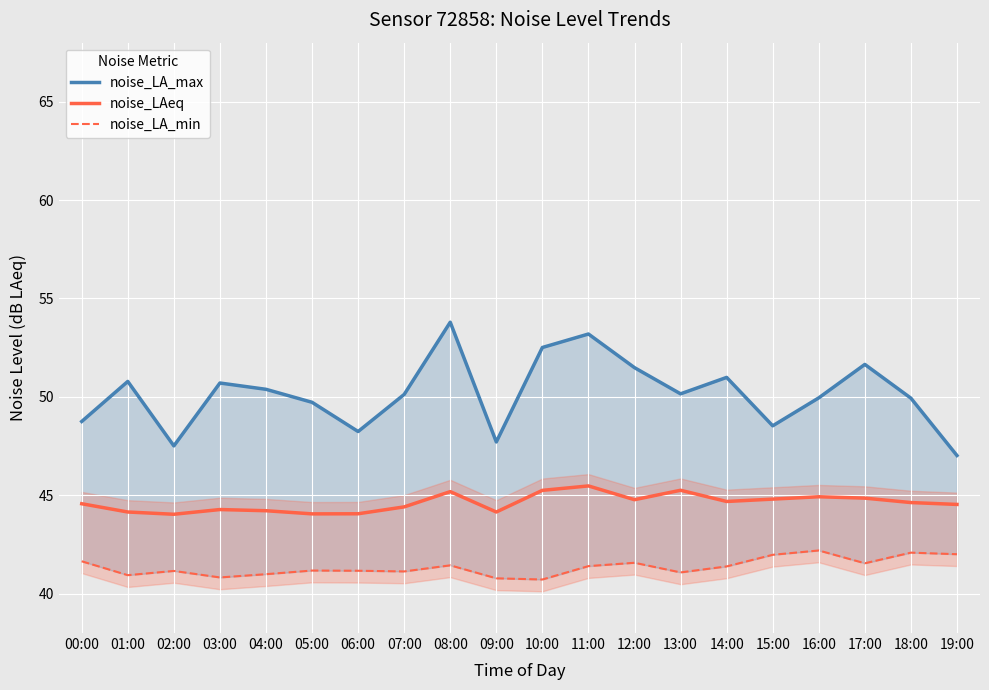

True or false: noise_LAeq and noise_LA_min cross at least once.

False